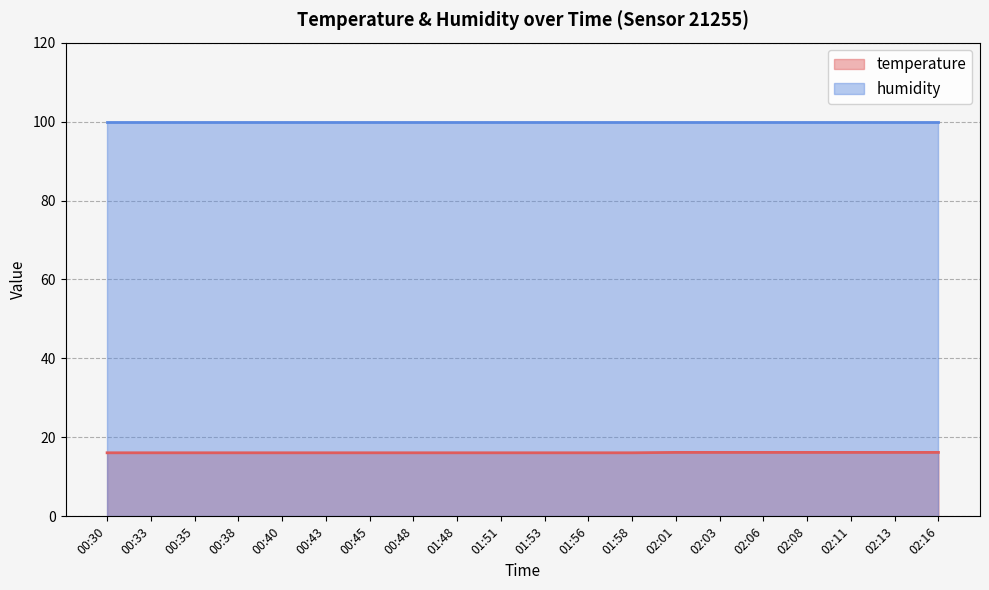

Reading right to left, what are all the values shown in this chart?

02:16=16.2	02:13=16.2	02:11=16.2	02:08=16.2	02:06=16.2	02:03=16.2	02:01=16.2	01:58=16.1	01:56=16.1	01:53=16.1	01:51=16.1	01:48=16.1	00:48=16.1	00:45=16.1	00:43=16.1	00:40=16.1	00:38=16.1	00:35=16.1	00:33=16.1	00:30=16.1